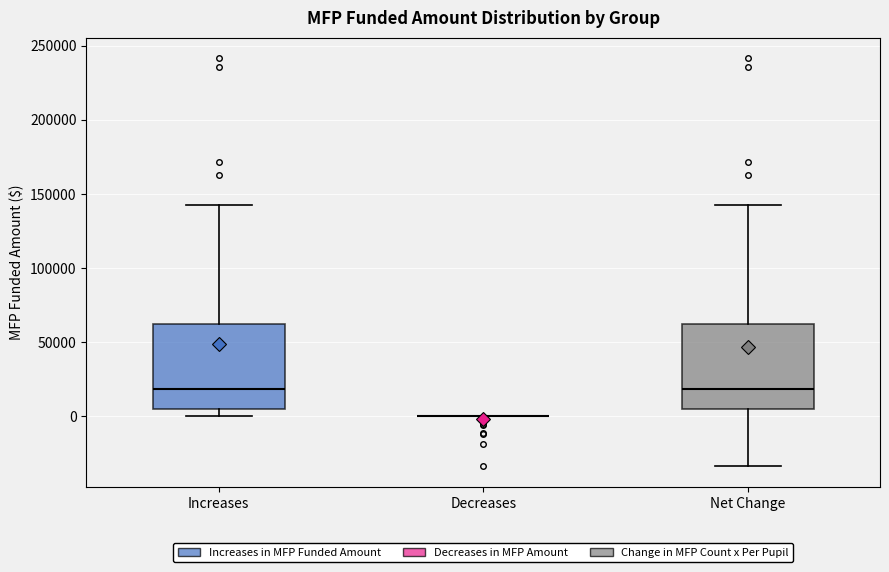

Reading left to right, read every box against the y-axis: the position of its median line, the range the box covers, and the ends of its whiskers. The values are not printed on the chart, so give them approximately, as read against the axis.

Increases: median 20000, box 5000 to 60000, whiskers 0 to 140000
Decreases: box collapsed to a line at 0, whiskers 0 to 0
Net Change: median 20000, box 5000 to 60000, whiskers -35000 to 140000